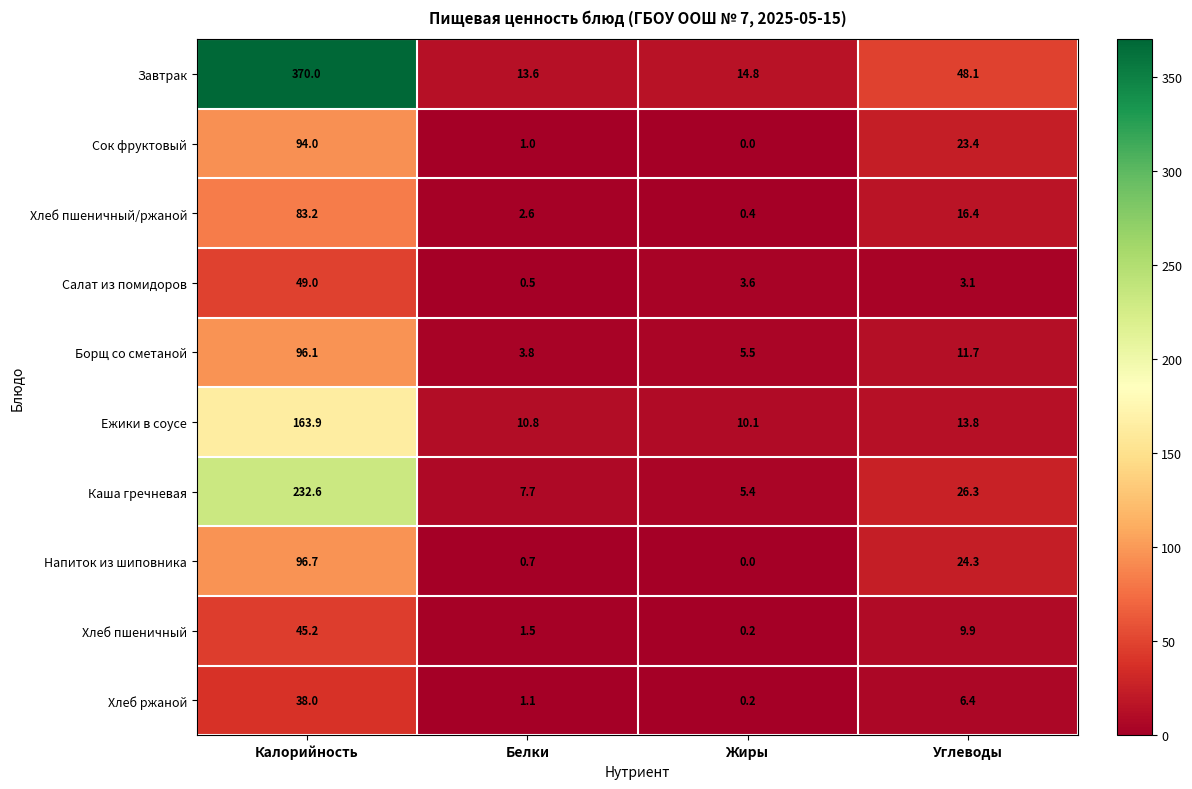

Is the value of Сок фруктовый at Жиры greater than the value of Борщ со сметаной at Жиры?

No